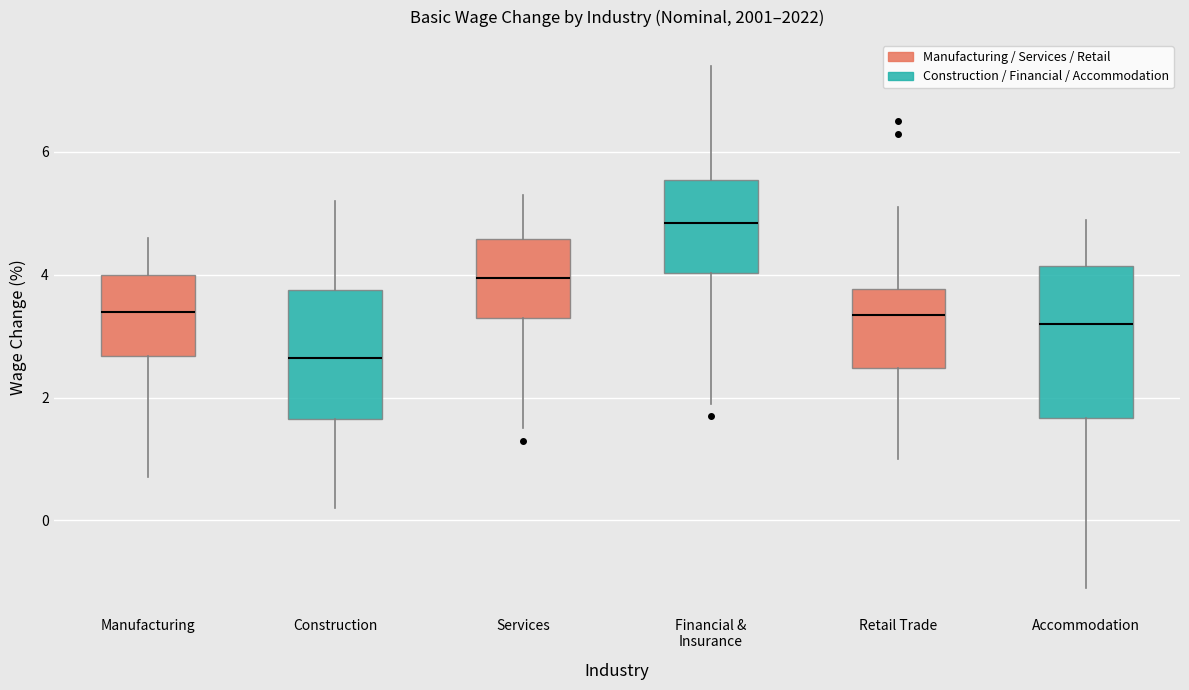

Which box's median line is the highest?

Financial & Insurance